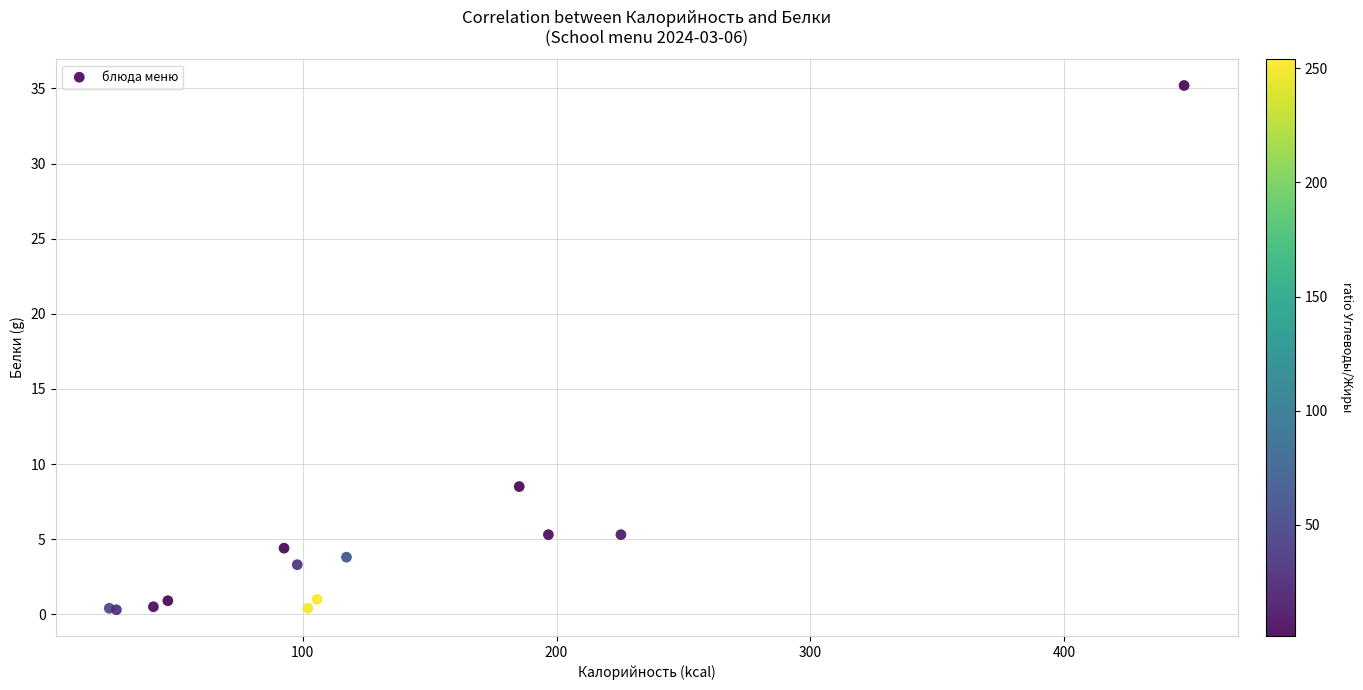

What Y value in the scatter plot is closest to 17?

8.5